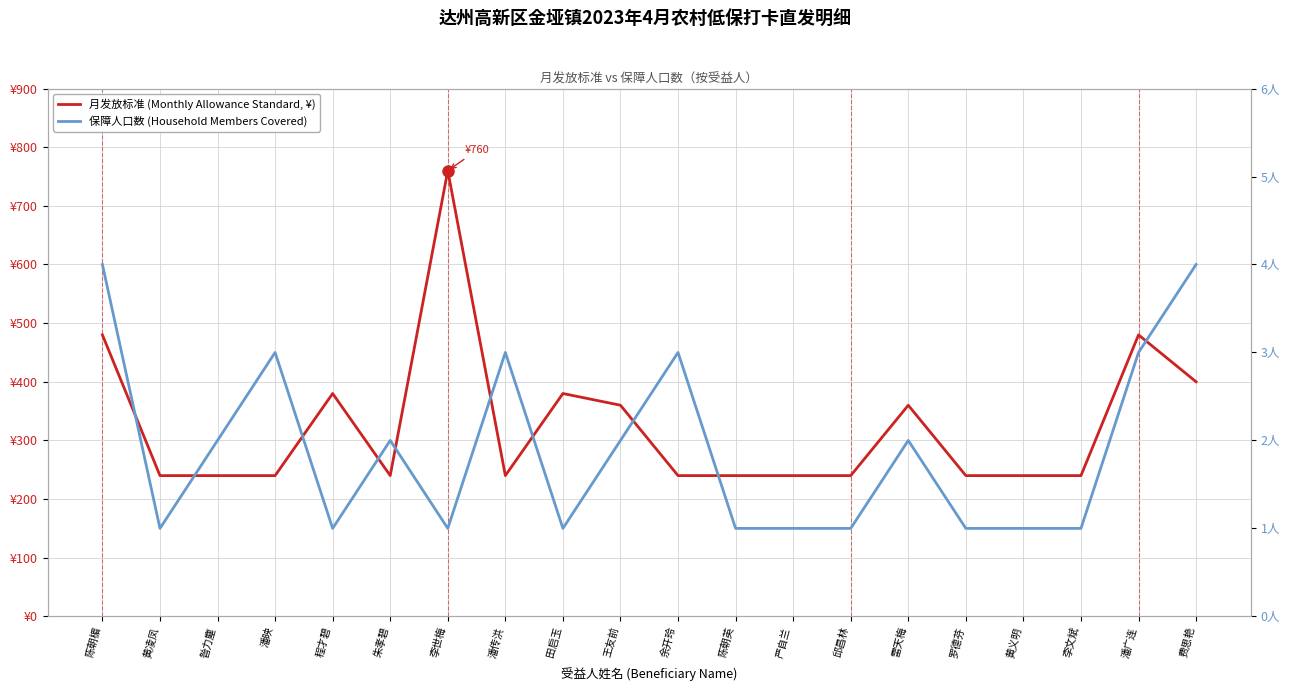

How many lines are shown in the chart?

2